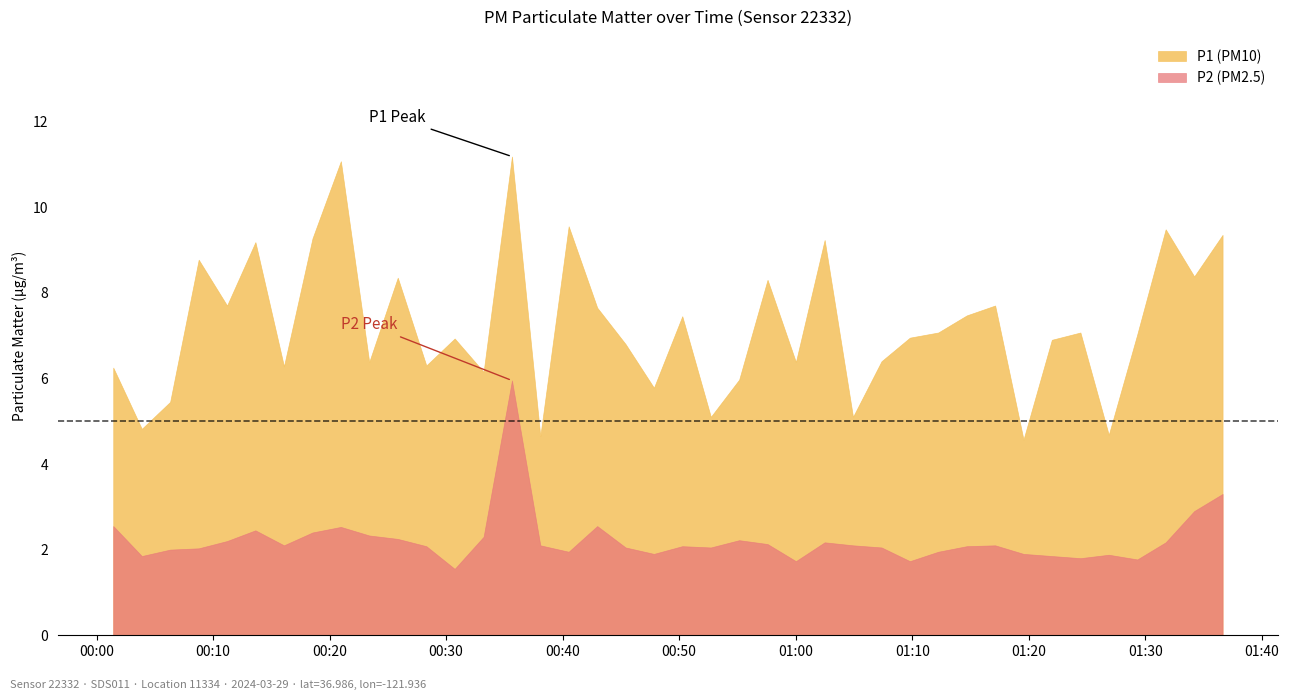

How many lines are shown in the chart?

2